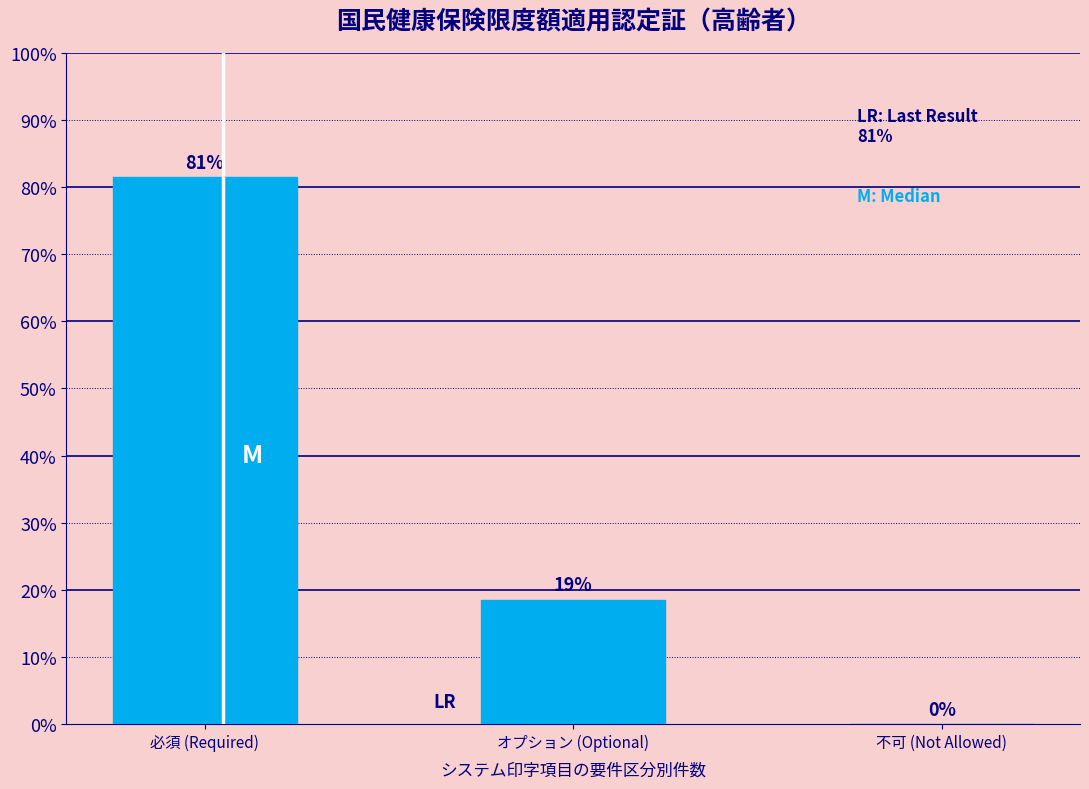

Are the bars horizontal?

No